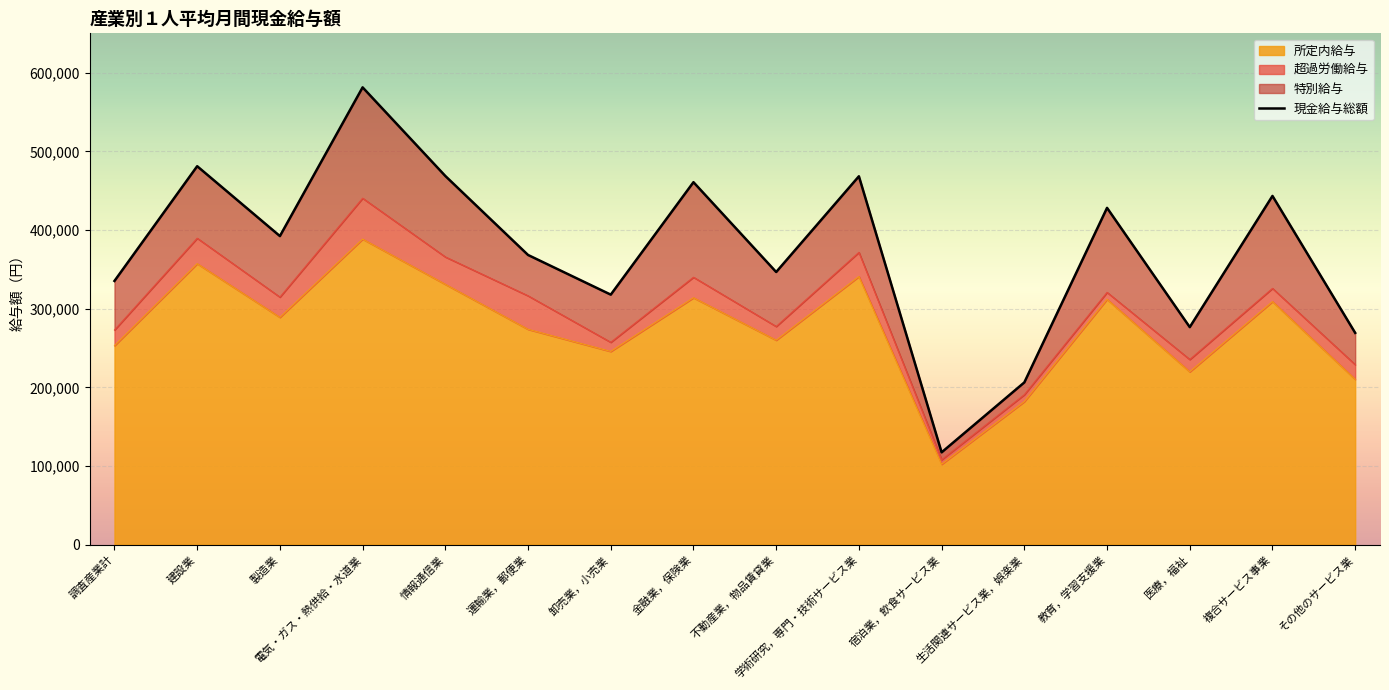

What is the difference between the maximum and minimum values in the 所定内給与 series?

286268